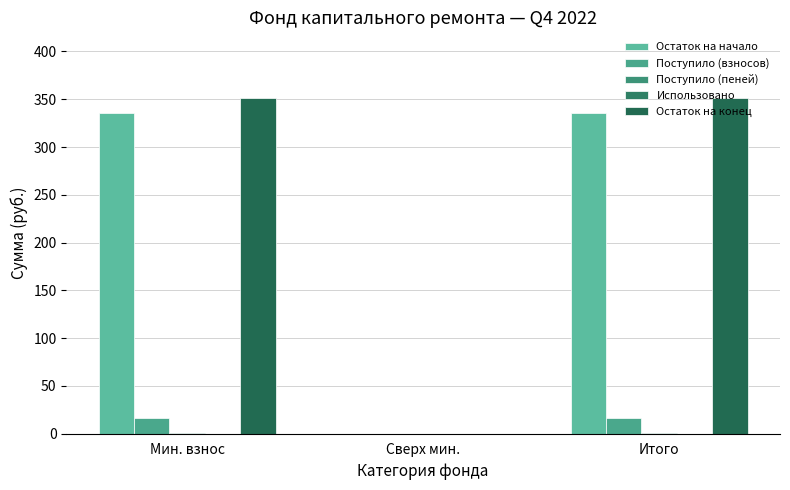

How many categories are shown in the chart?

3